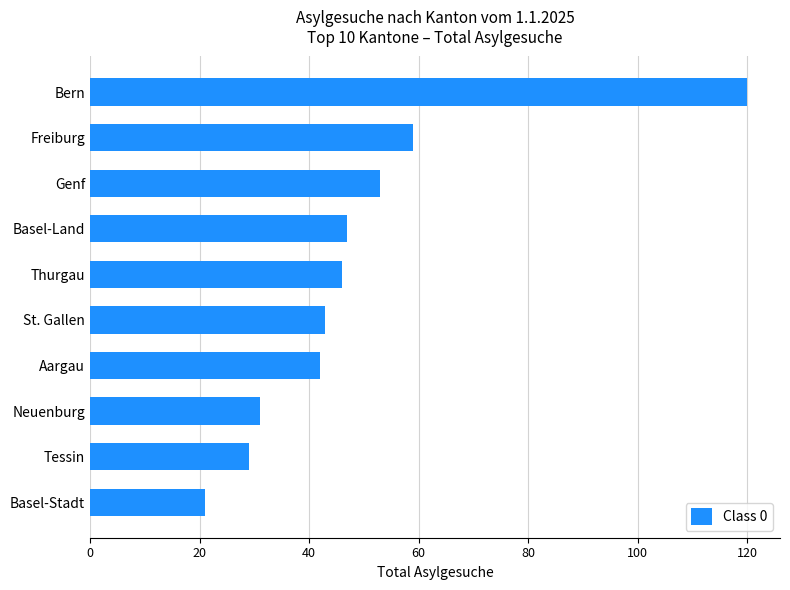

The chart shows a value of 76 at Bern. True or false?

False